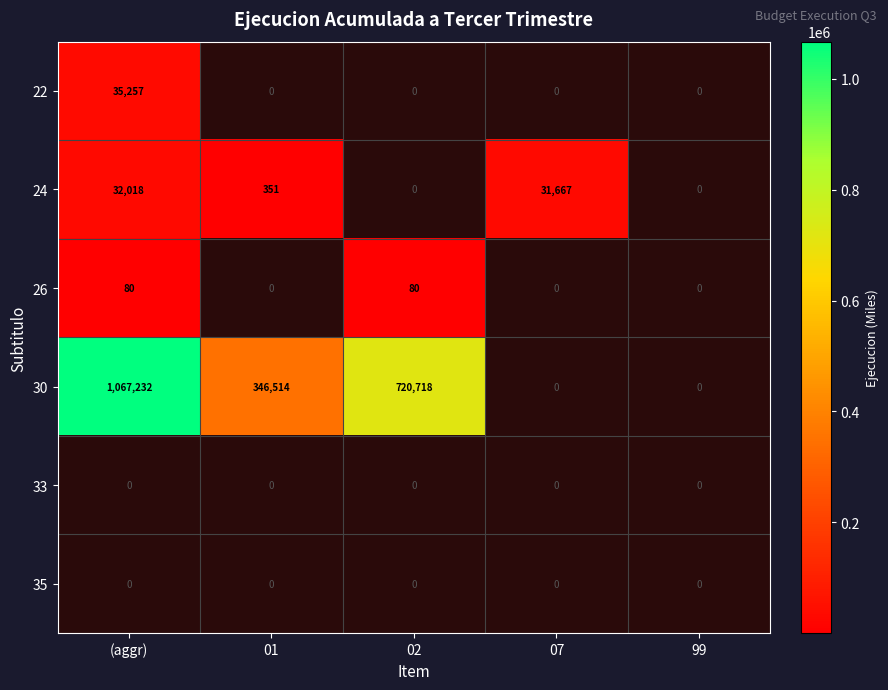

True or false: 30 has a value of 1067232 at (aggr).

True